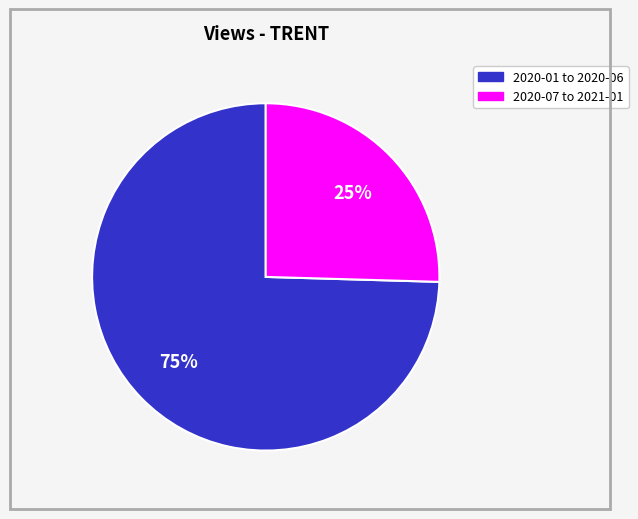

Is there a majority slice in this chart?

Yes